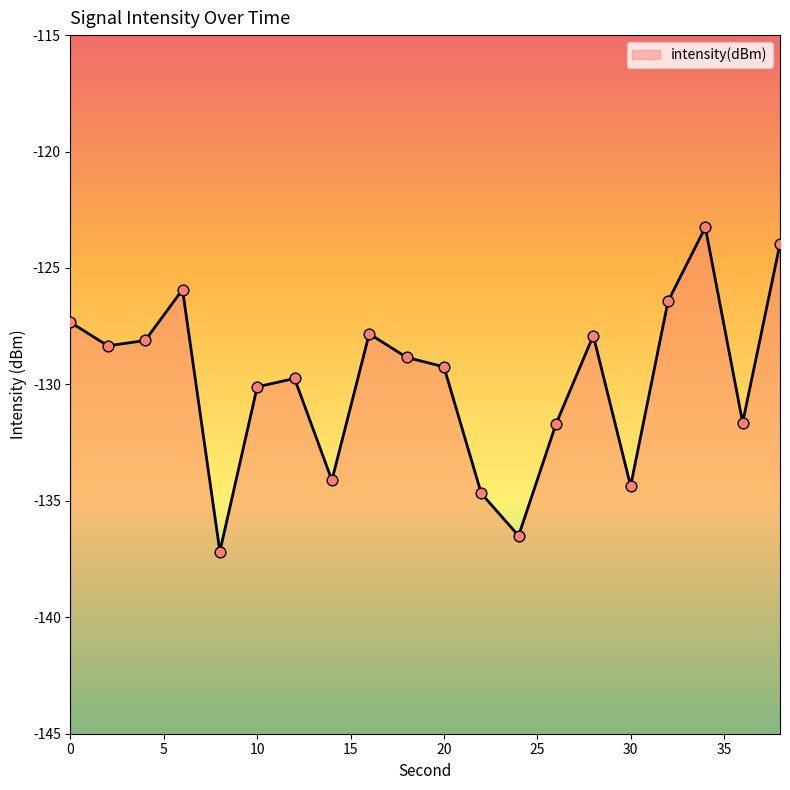

Which has a higher value, 10 or 38?

38